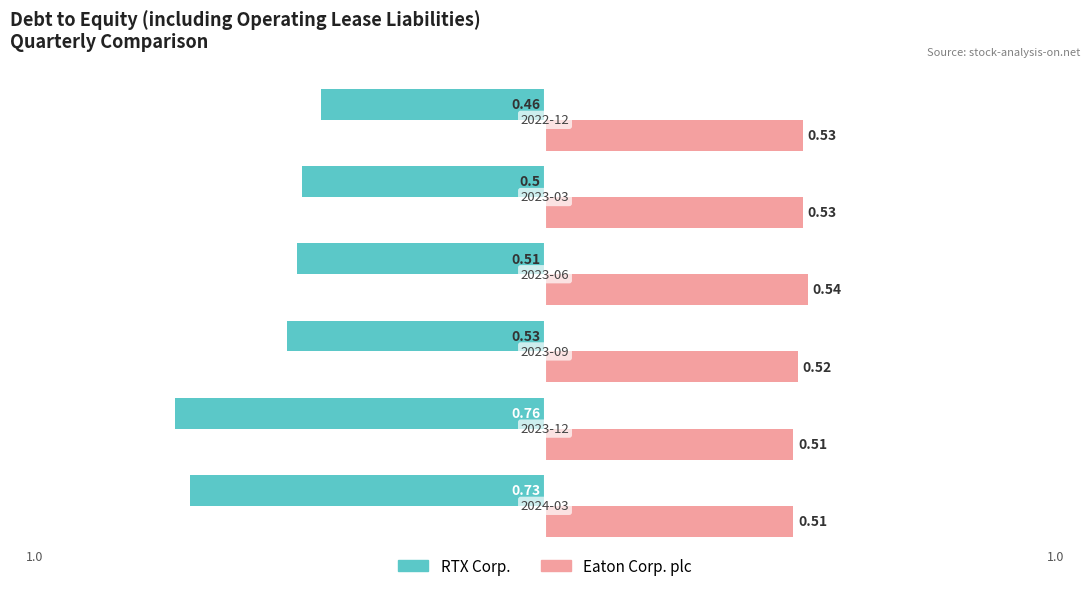

Rank the series by their average value, from highest to lowest.

Eaton Corp. plc, RTX Corp.